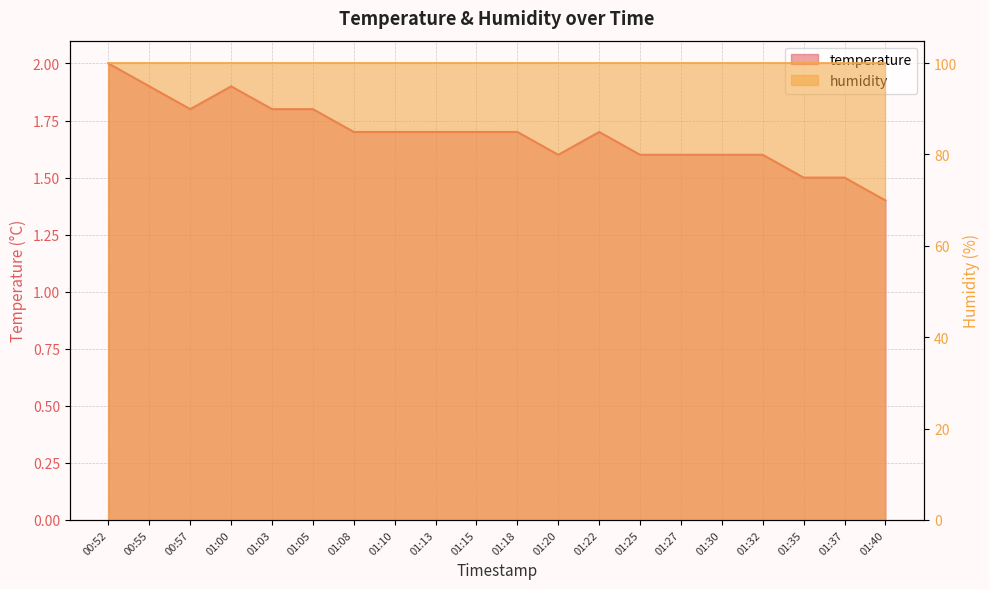

Where is the data nearest to the value 1?

01:40